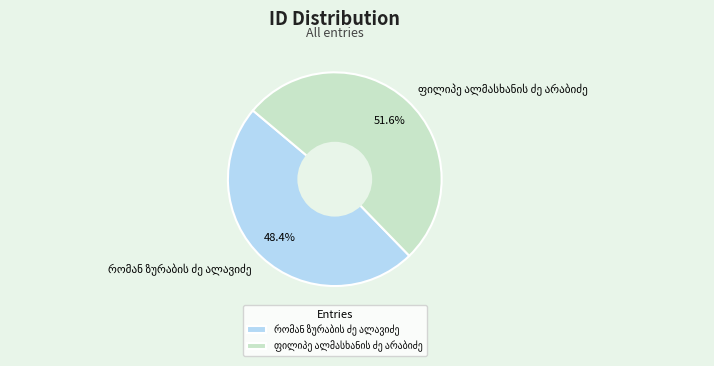

Is there any slice that represents more than half of the pie?

Yes